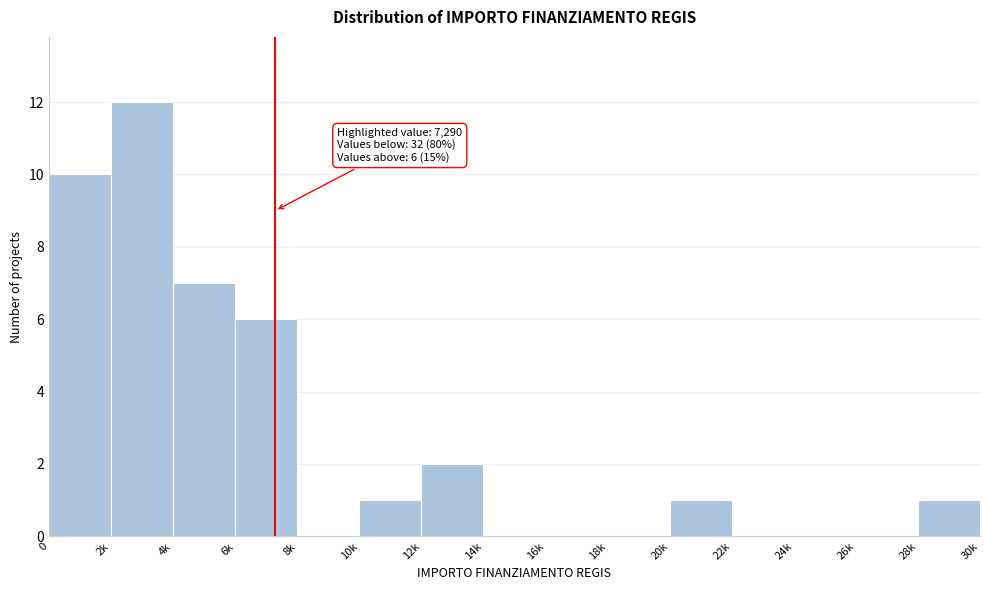

Reading left to right, extract all data points from this chart.

0=10	2k=12	4k=7	6k=6	8k=0	10k=1	12k=2	14k=0	16k=0	18k=0	20k=1	22k=0	24k=0	26k=0	28k=1